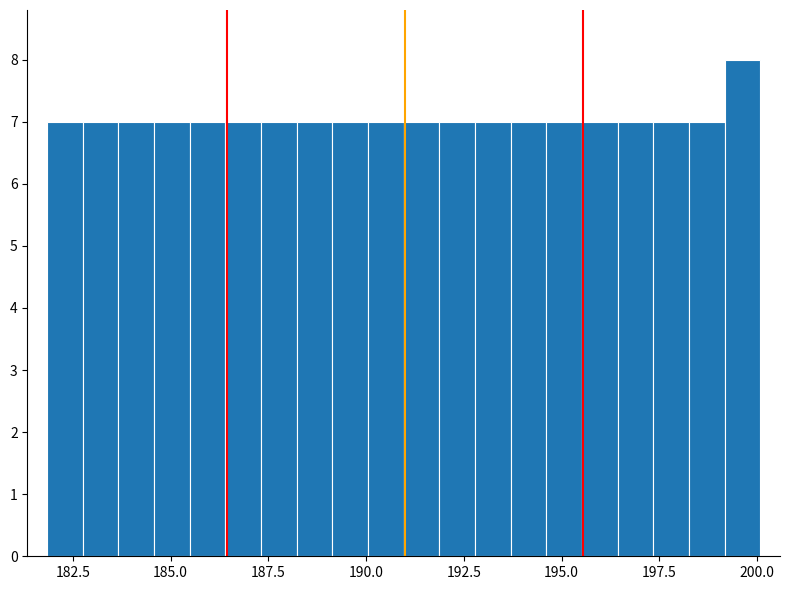

Around what value on the x-axis is the tallest bar? Give the approximate position of its centre, as read against the axis.

199.5